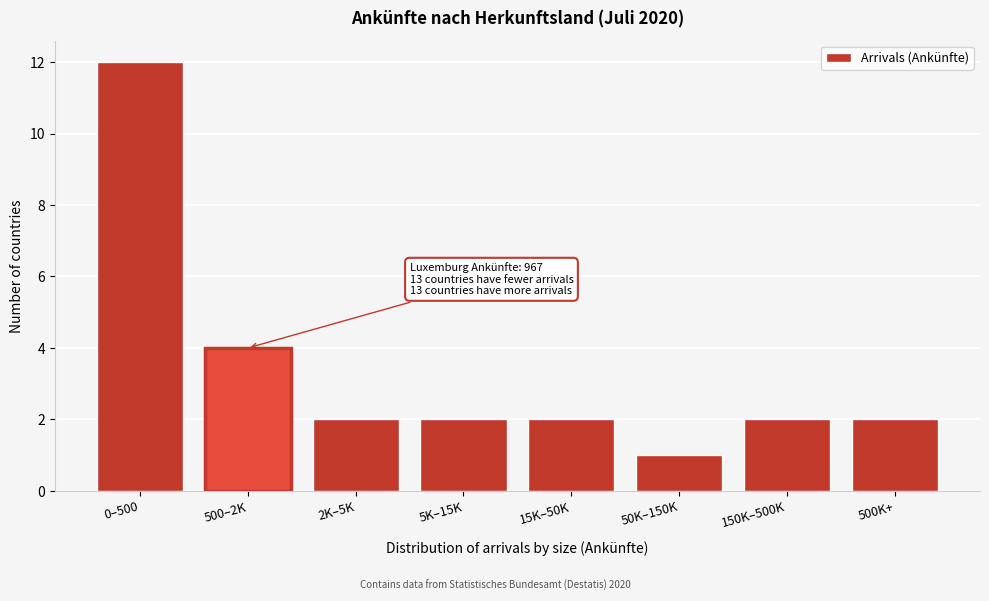

Reading right to left, transcribe all the data shown in this chart.

2	2	1	2	2	2	4	12